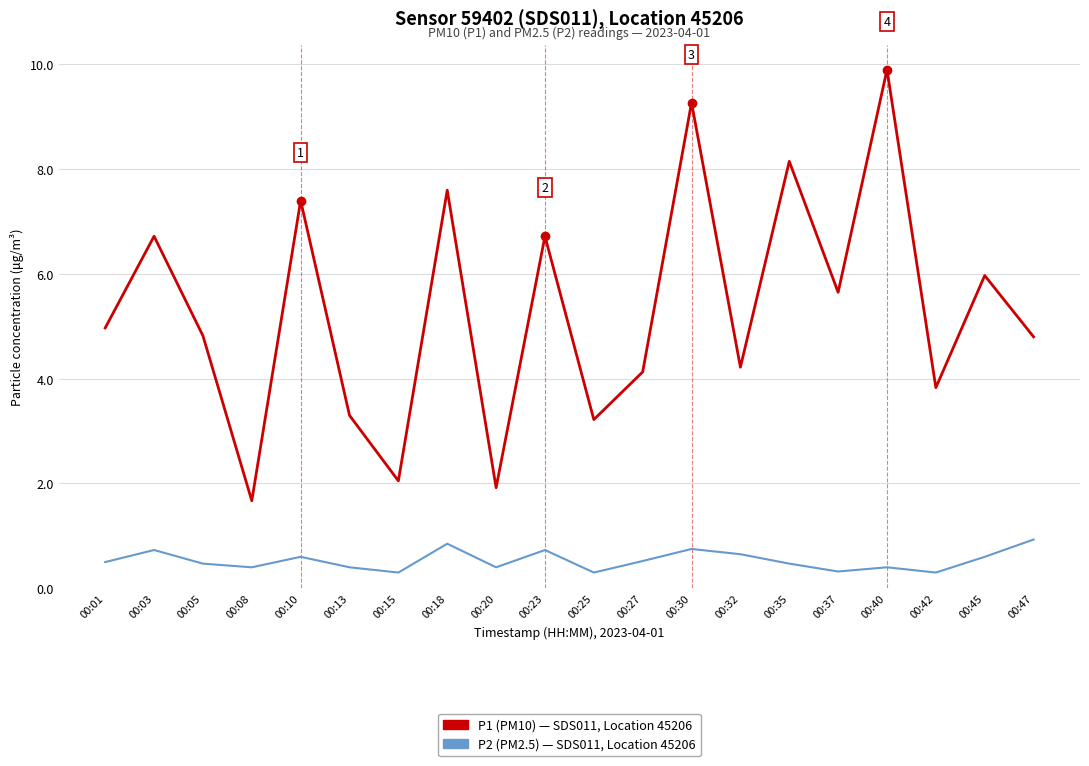

What is the sum of the P2 (PM2.5) — SDS011, Location 45206 values at 00:01 and 00:05?

1.0